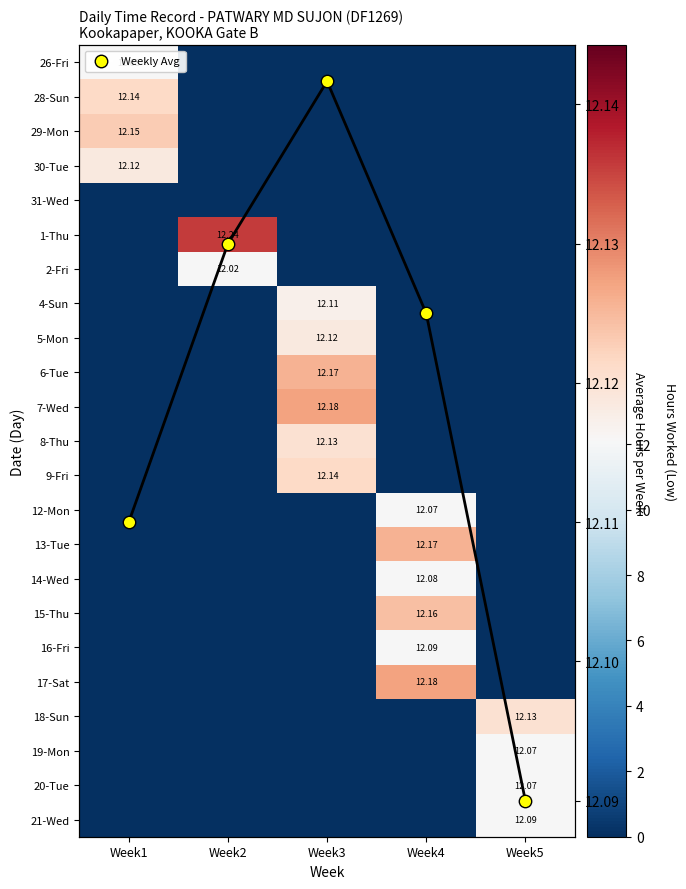

Which has a higher value, Week4 or Week1?

Week1